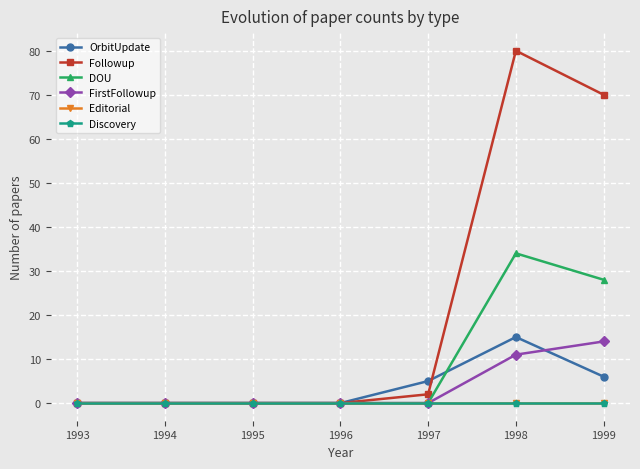

Does the chart have visible grid lines?

Yes